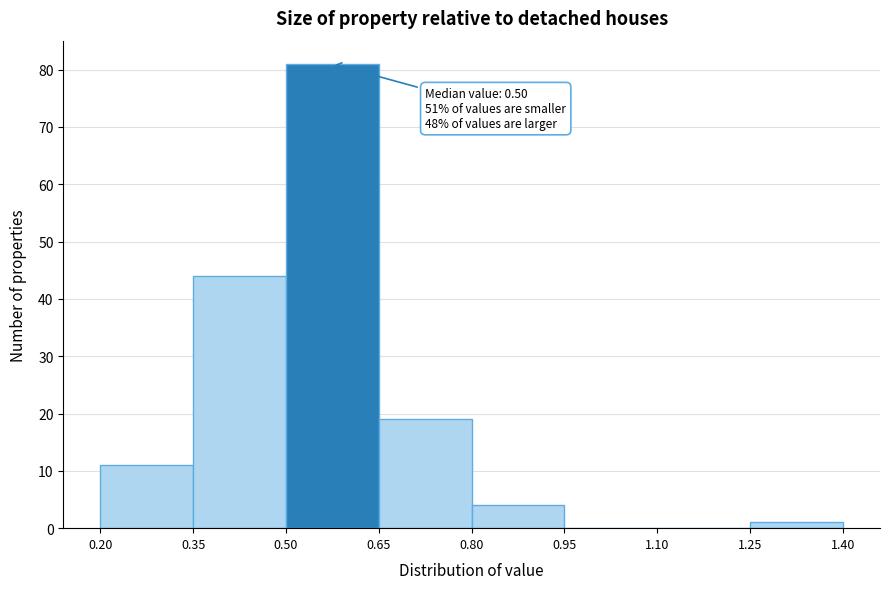

Over which range of the x-axis is the bar tallest?

0.50 to 0.65